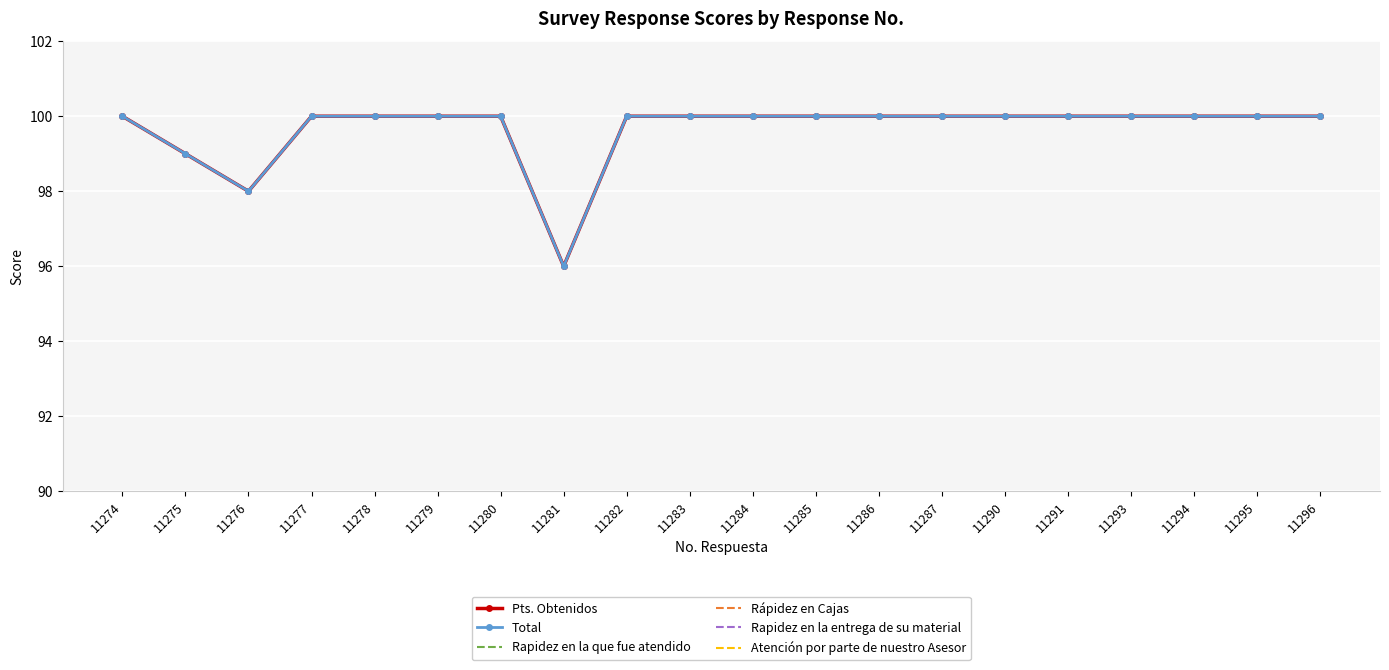

True or false: Rapidez en la entrega de su material and Total cross at least once.

False